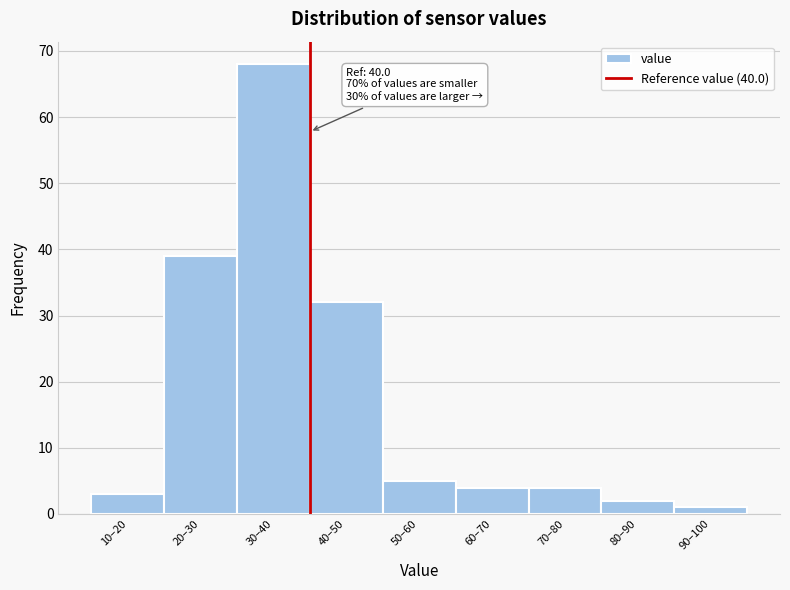

Reading left to right, transcribe all the data shown in this chart.

10–20=3	20–30=39	30–40=68	40–50=32	50–60=5	60–70=4	70–80=4	80–90=2	90–100=1